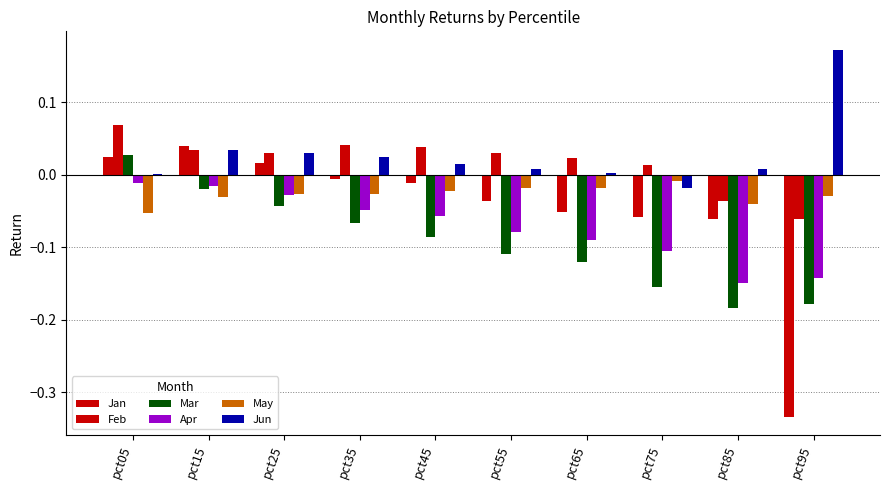

How many categories are shown in the chart?

10